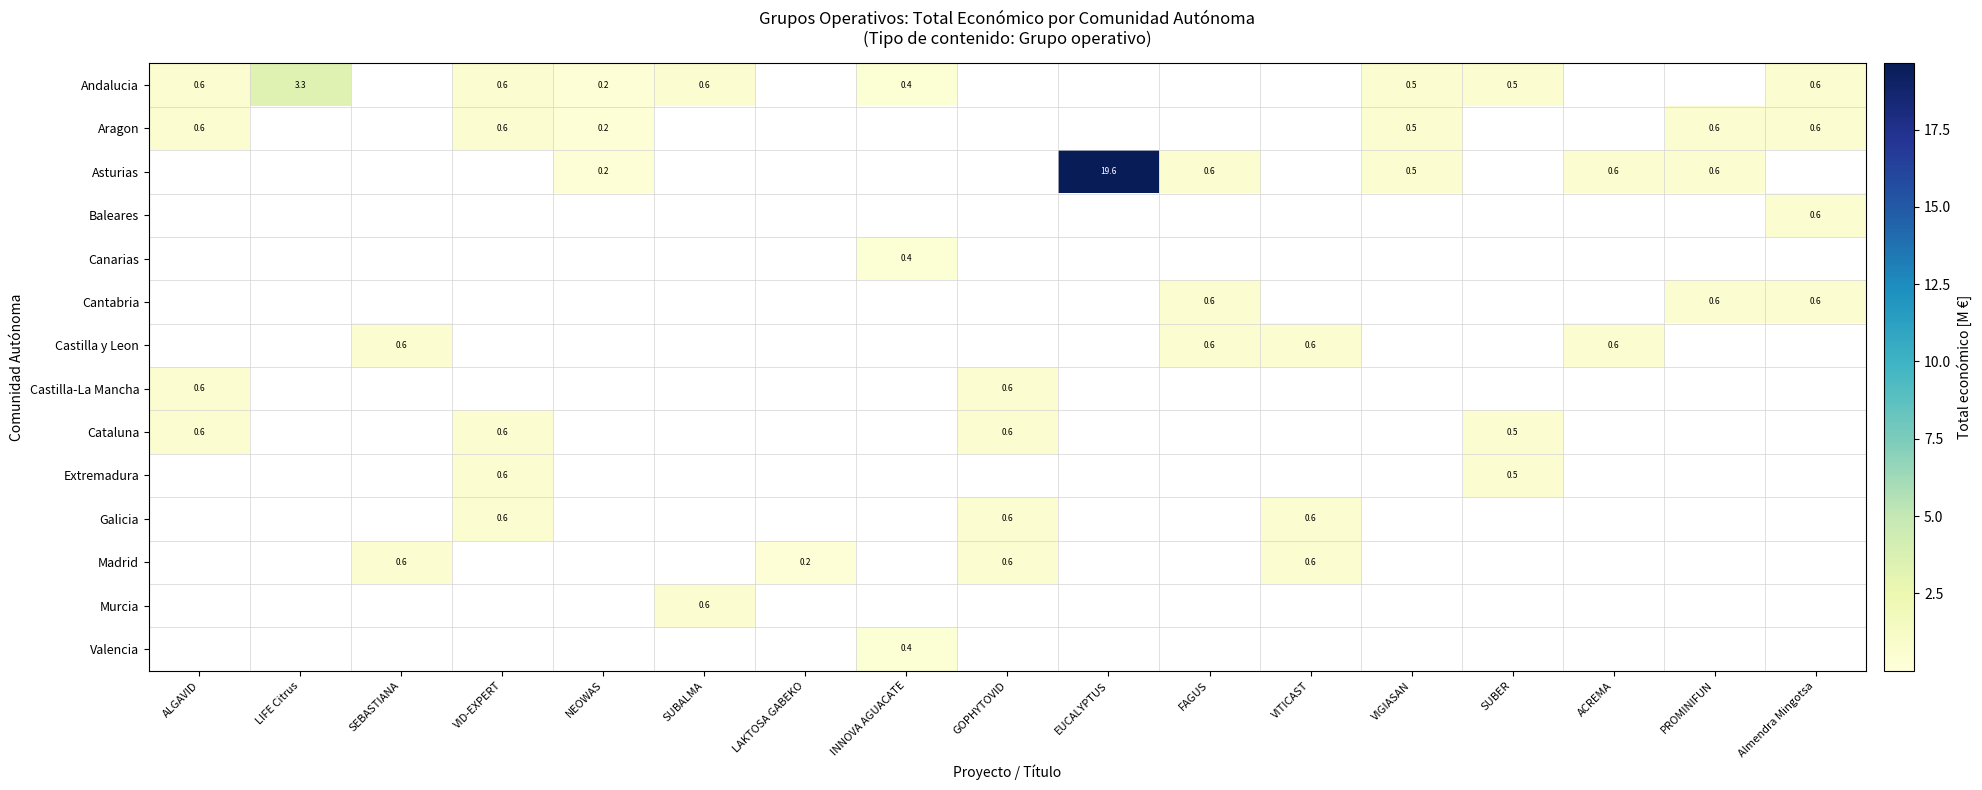

The Valencia series shows 0.4 at INNOVA AGUACATE. True or false?

True